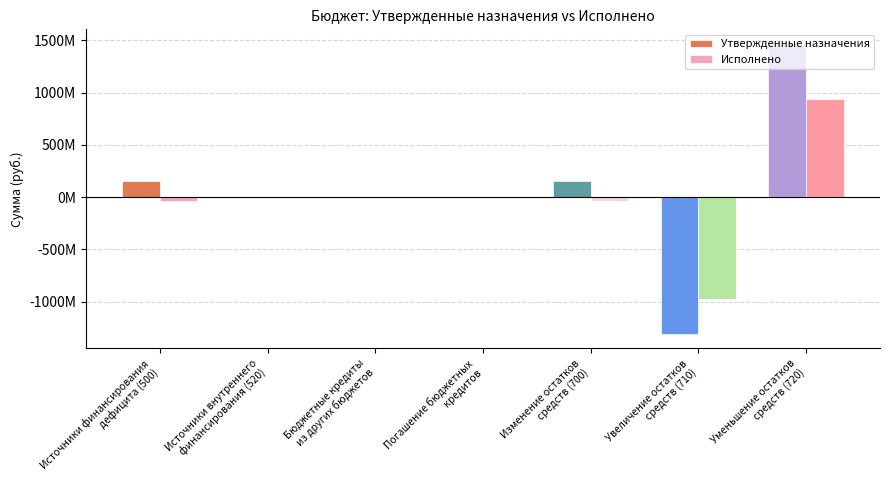

What position from the left is Увеличение остатков
средств (710)?

6